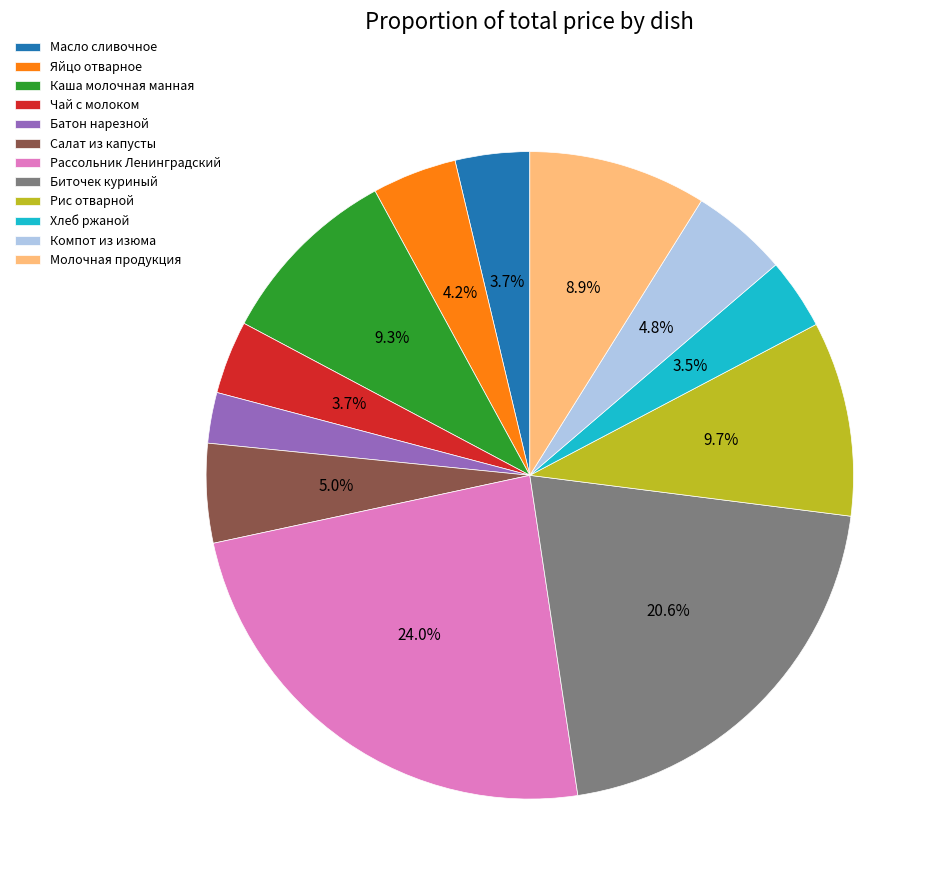

Which slice is the smallest?

Батон нарезной